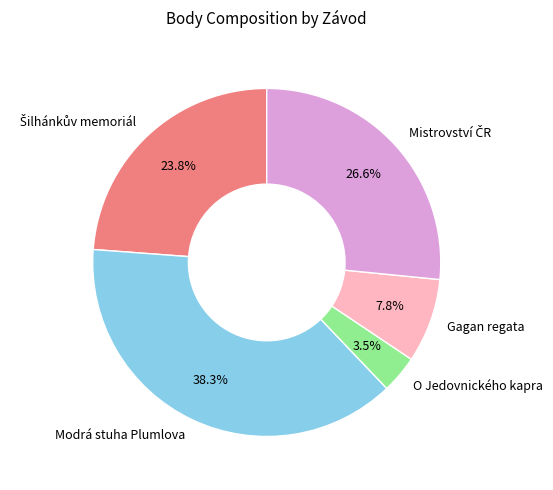

What is the ratio of the value at Modrá stuha Plumlova to the value at Gagan regata?

4.9